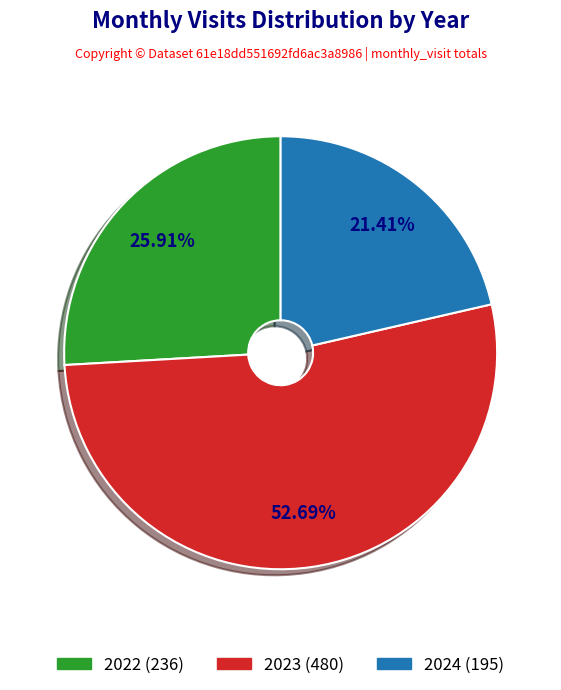

Is there any slice that represents more than half of the pie?

Yes